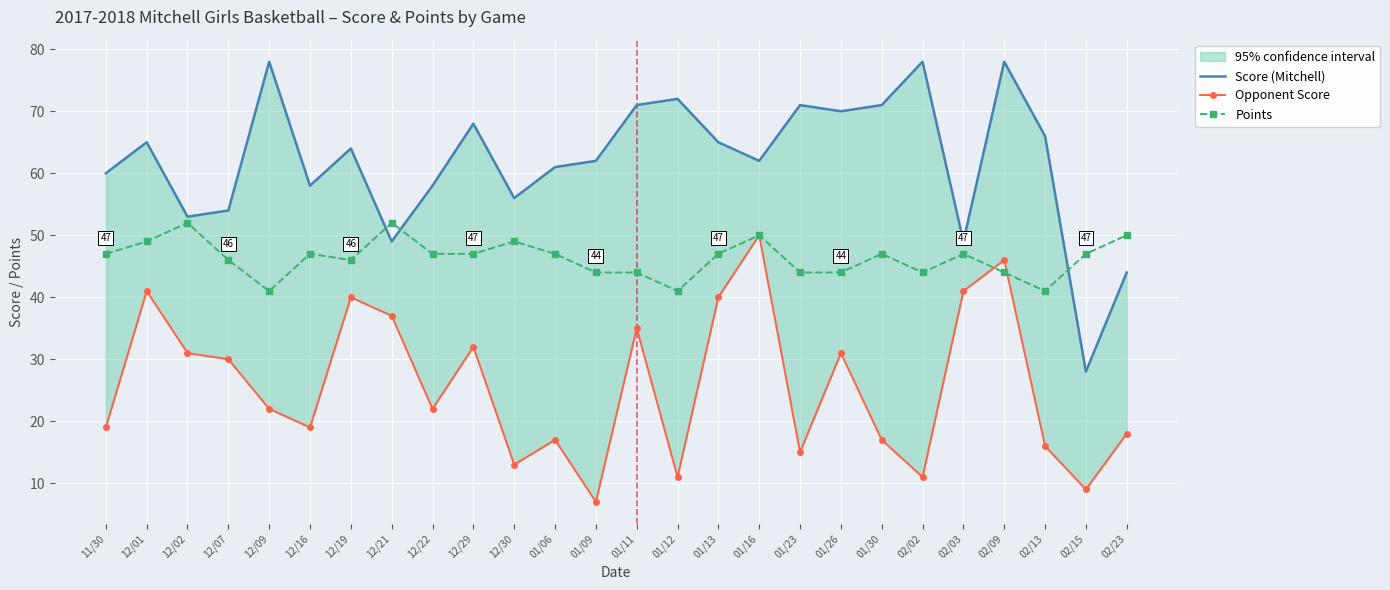

Rank the series by their maximum value, from lowest to highest.

Opponent Score, Points, Score (Mitchell)